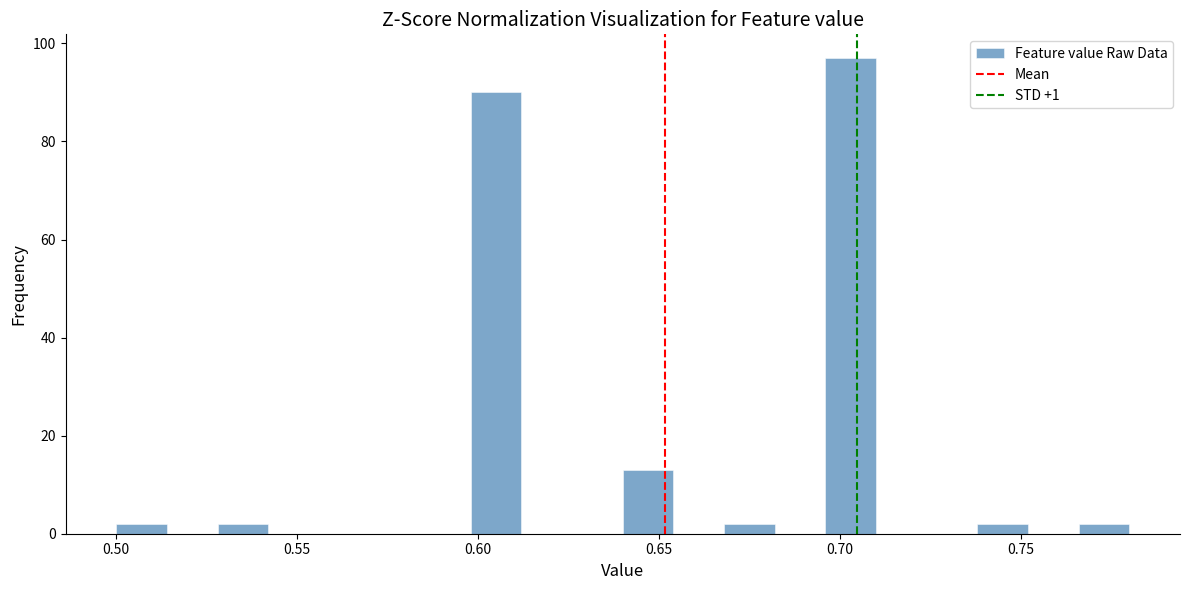

Read against the x-axis, roughly where is the centre of the tallest bar?

0.705